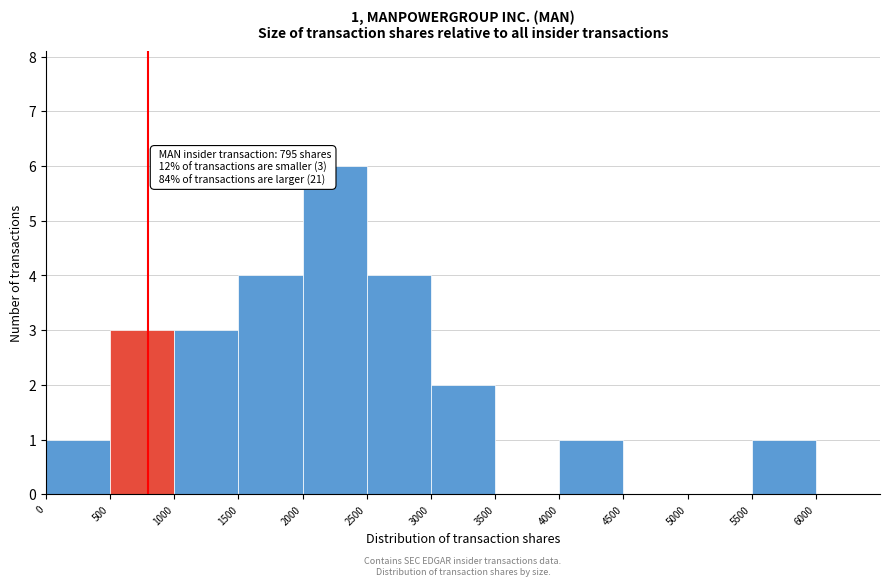

Which range on the x-axis has the tallest bar?

2000 to 2500